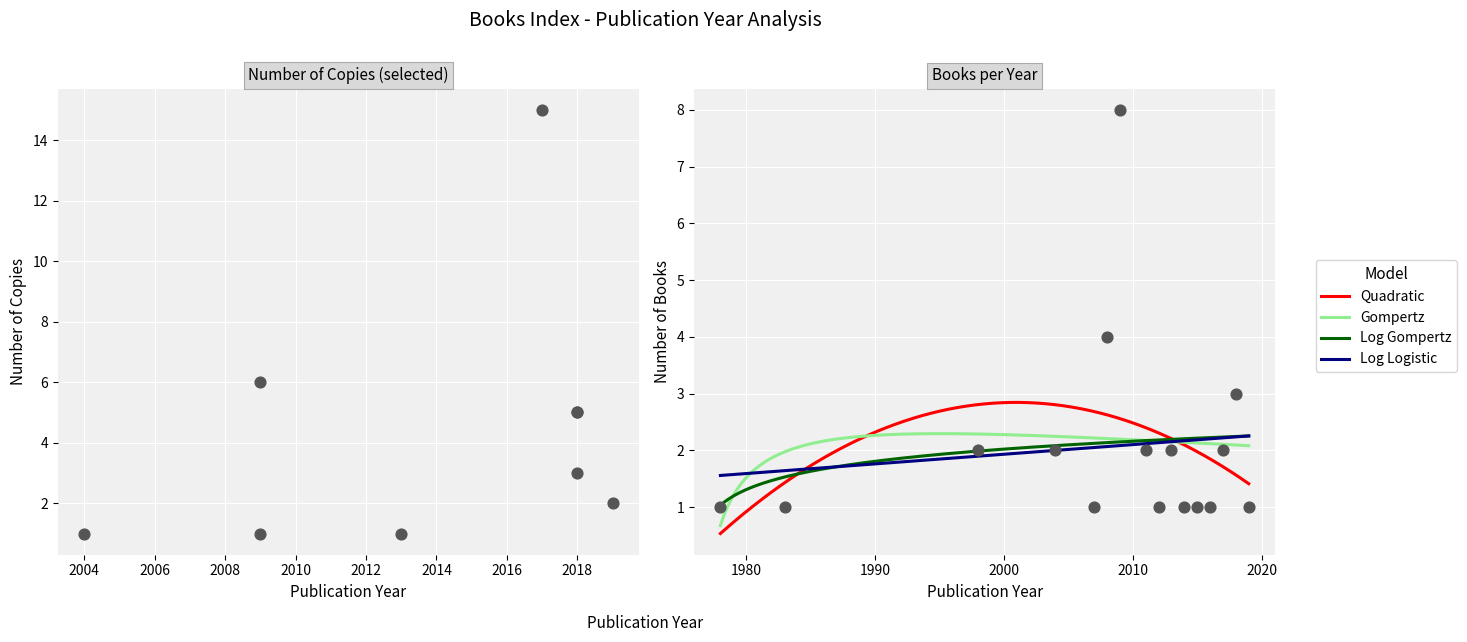

What is the change in value from 2013 to 2009?

+5